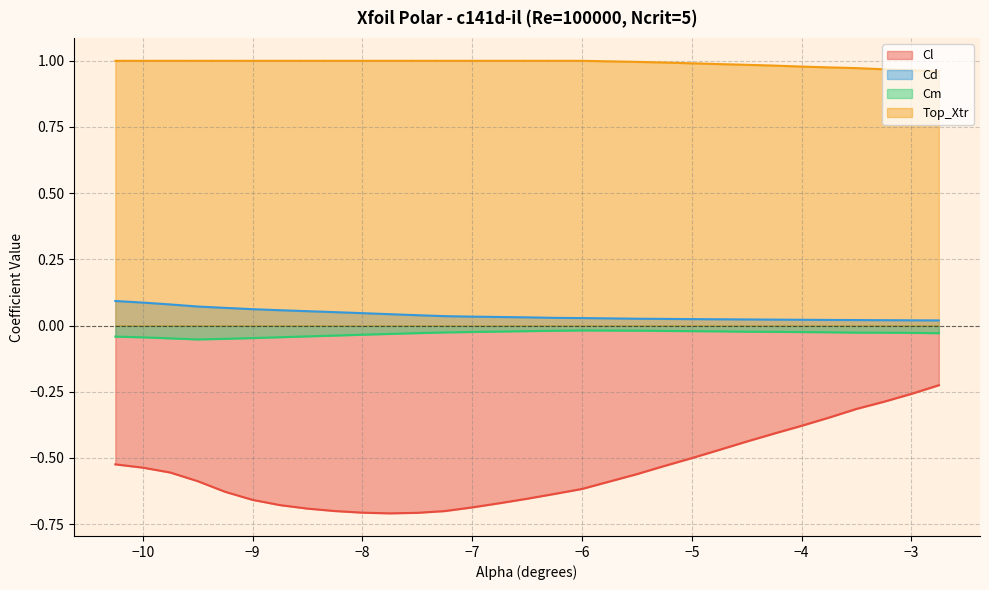

At which label does Cm reach its minimum?

-9.5